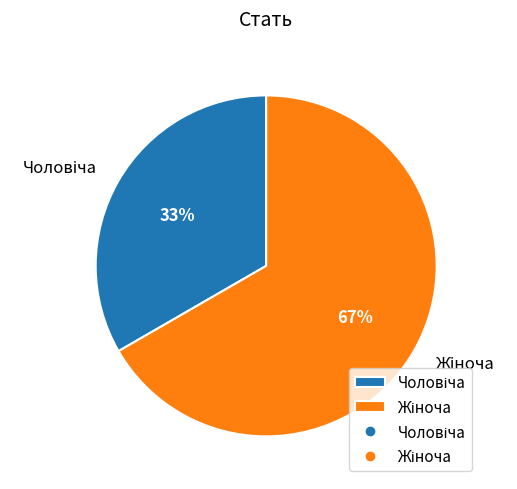

Is there any slice that represents more than half of the pie?

Yes